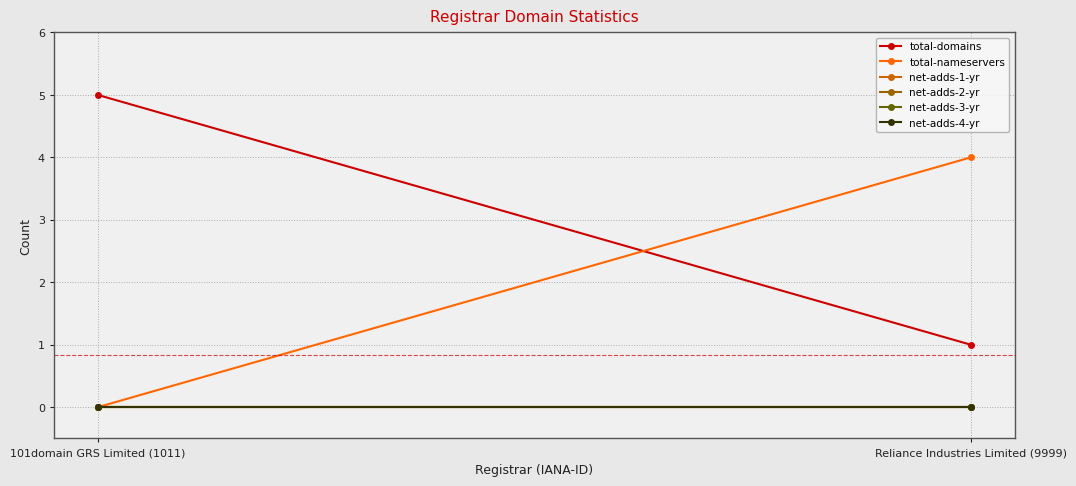

Count the number of categories in the chart.

2